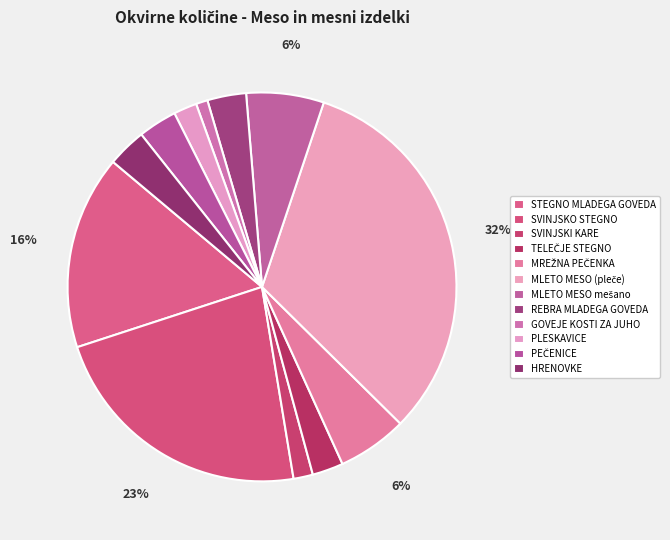

How many segments does this pie chart have?

12